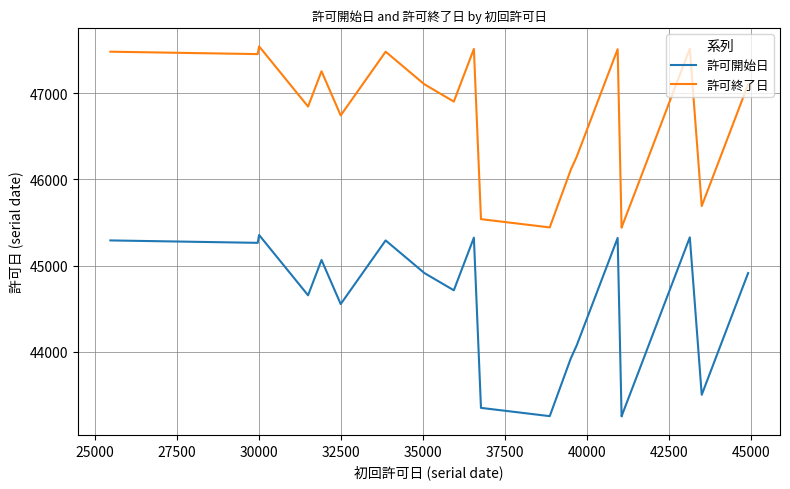

True or false: 許可終了日 and 許可開始日 intersect in this chart.

False